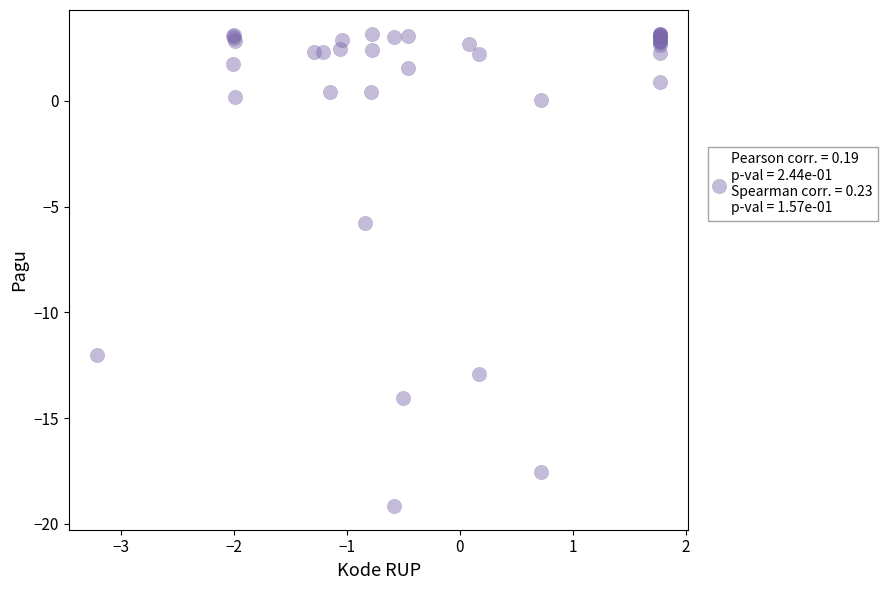

What Y value in the scatter plot is closest to -7?

-5.8